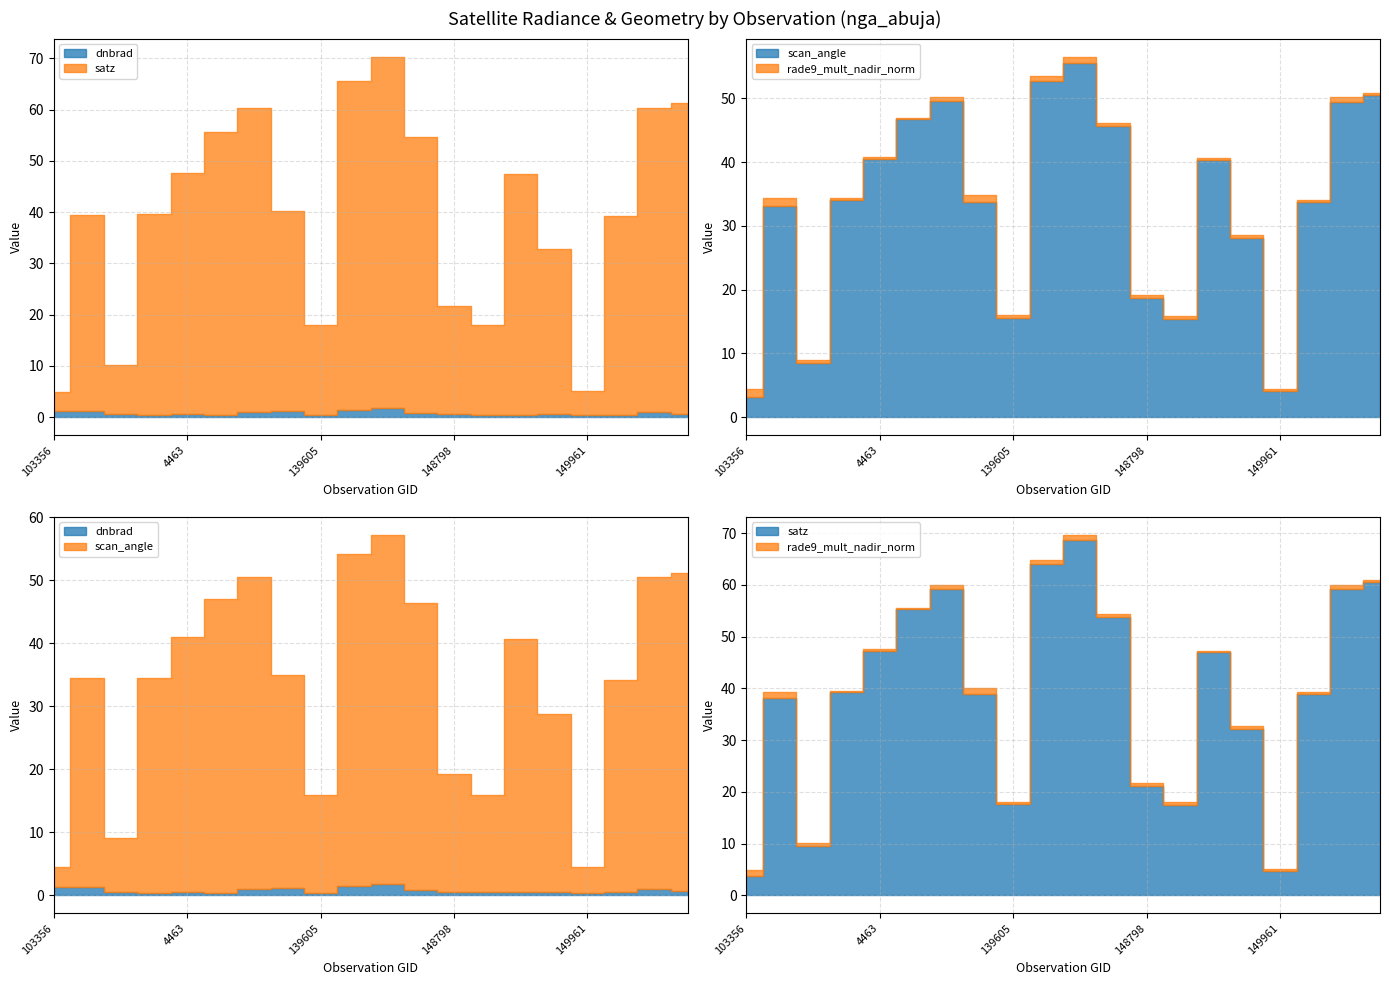

What is the average value of the dnbrad series?

0.8